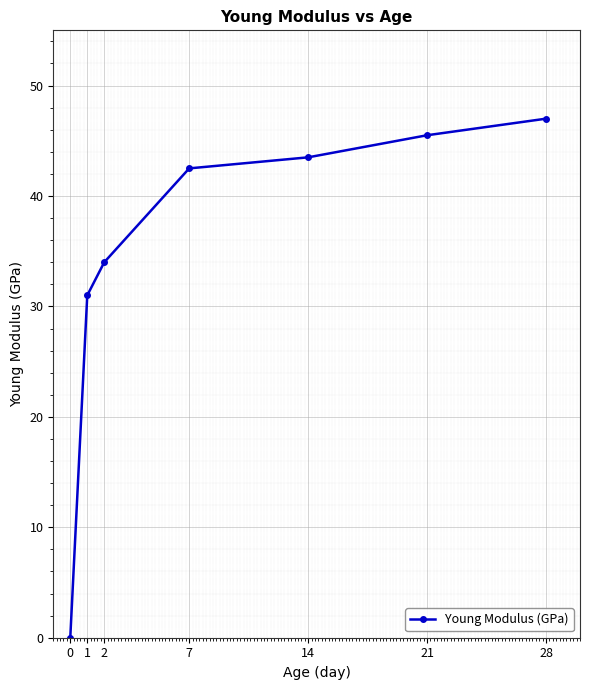

Where is the data nearest to the value 23?

1